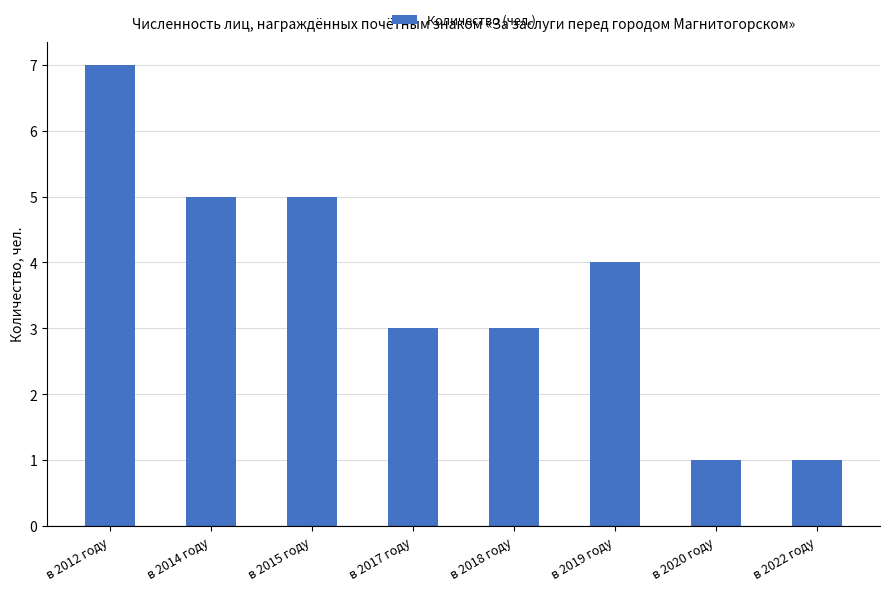

What is the maximum value shown in the chart?

7